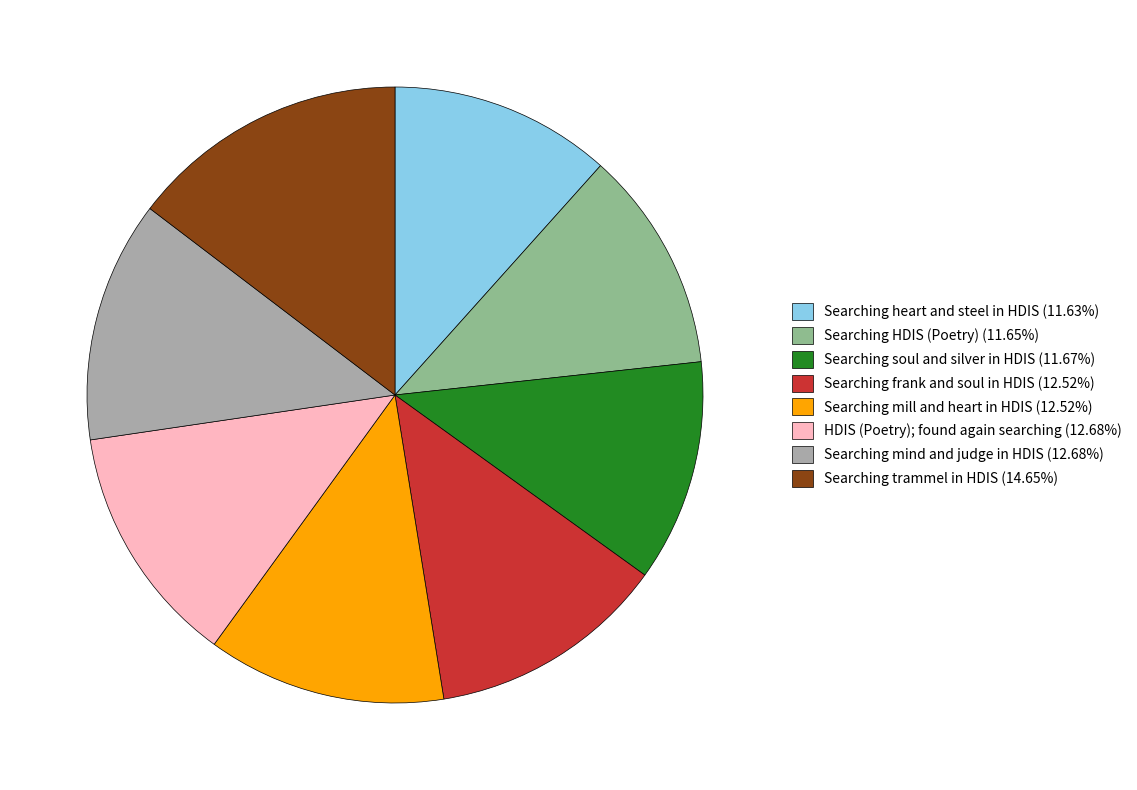

Does Searching frank and soul in HDIS account for over 50% of the chart?

No